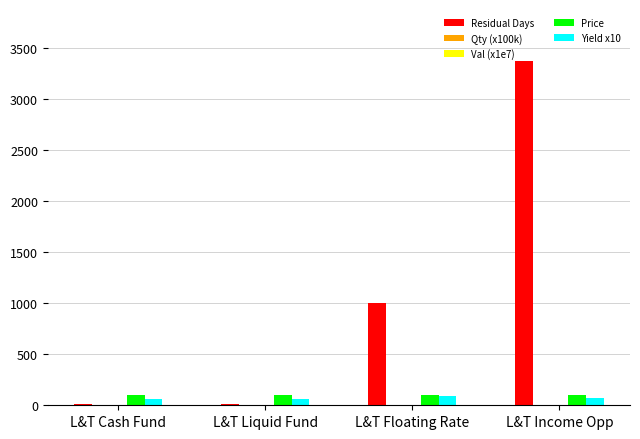

At which category is the sum across all series the highest?

L&T Income Opp